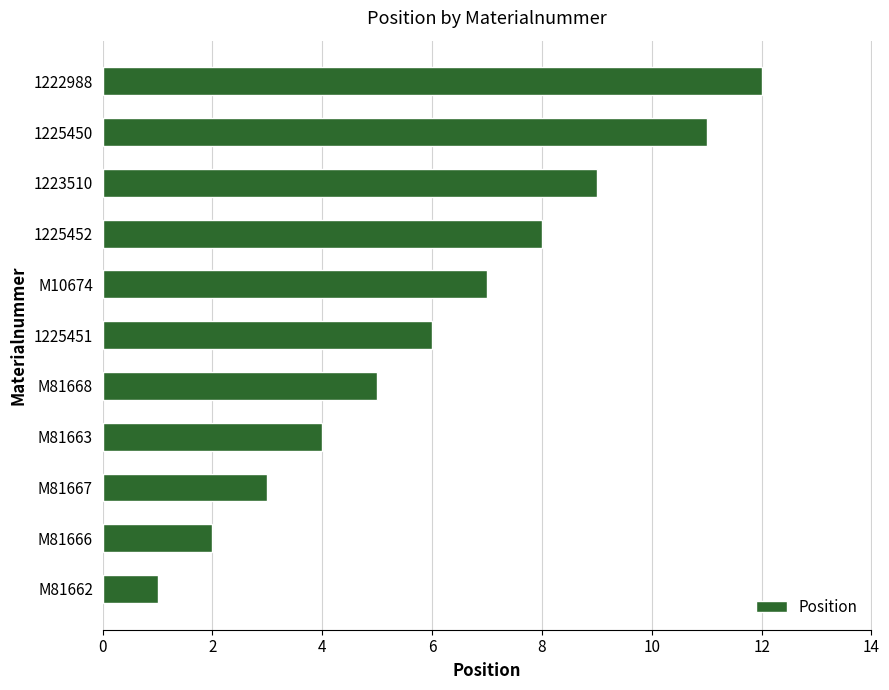

What is the sum of all values?

68